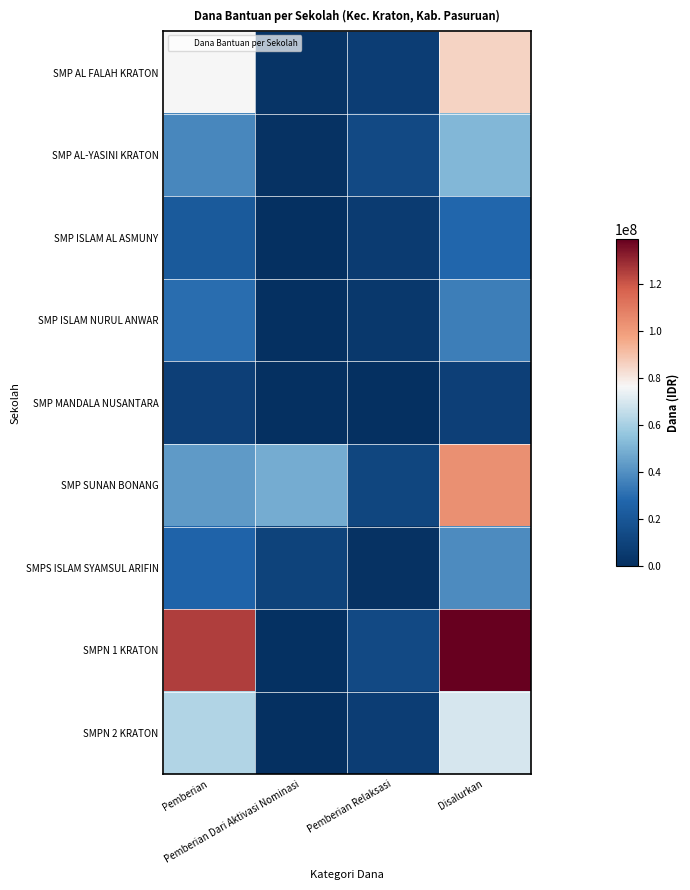

At which category is the sum across all series the highest?

Disalurkan